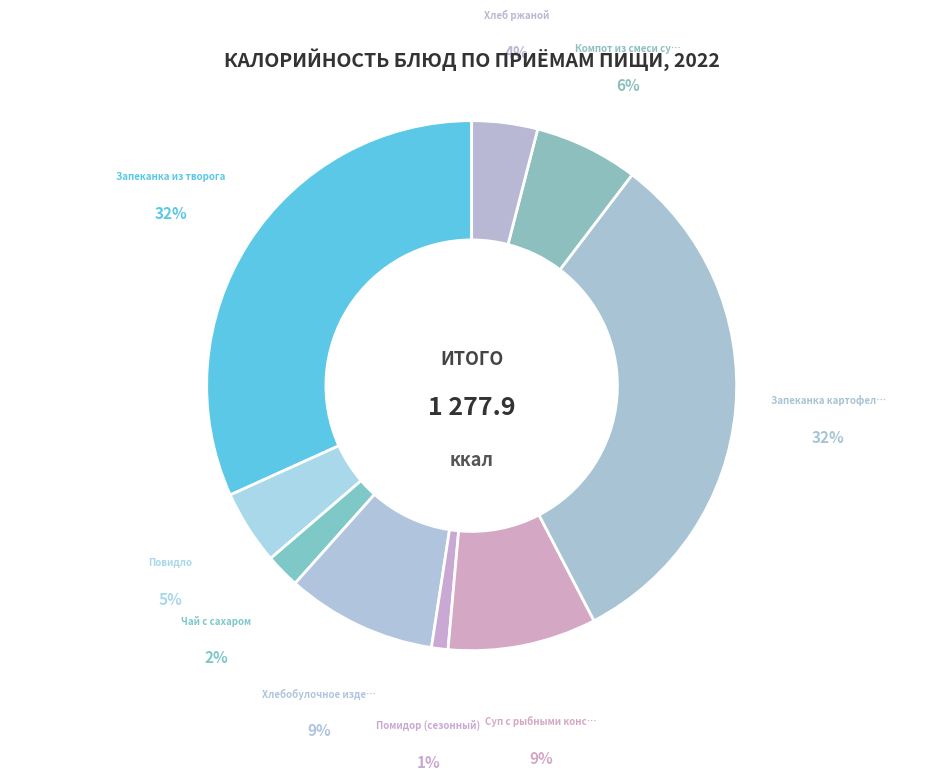

How many segments does this pie chart have?

9